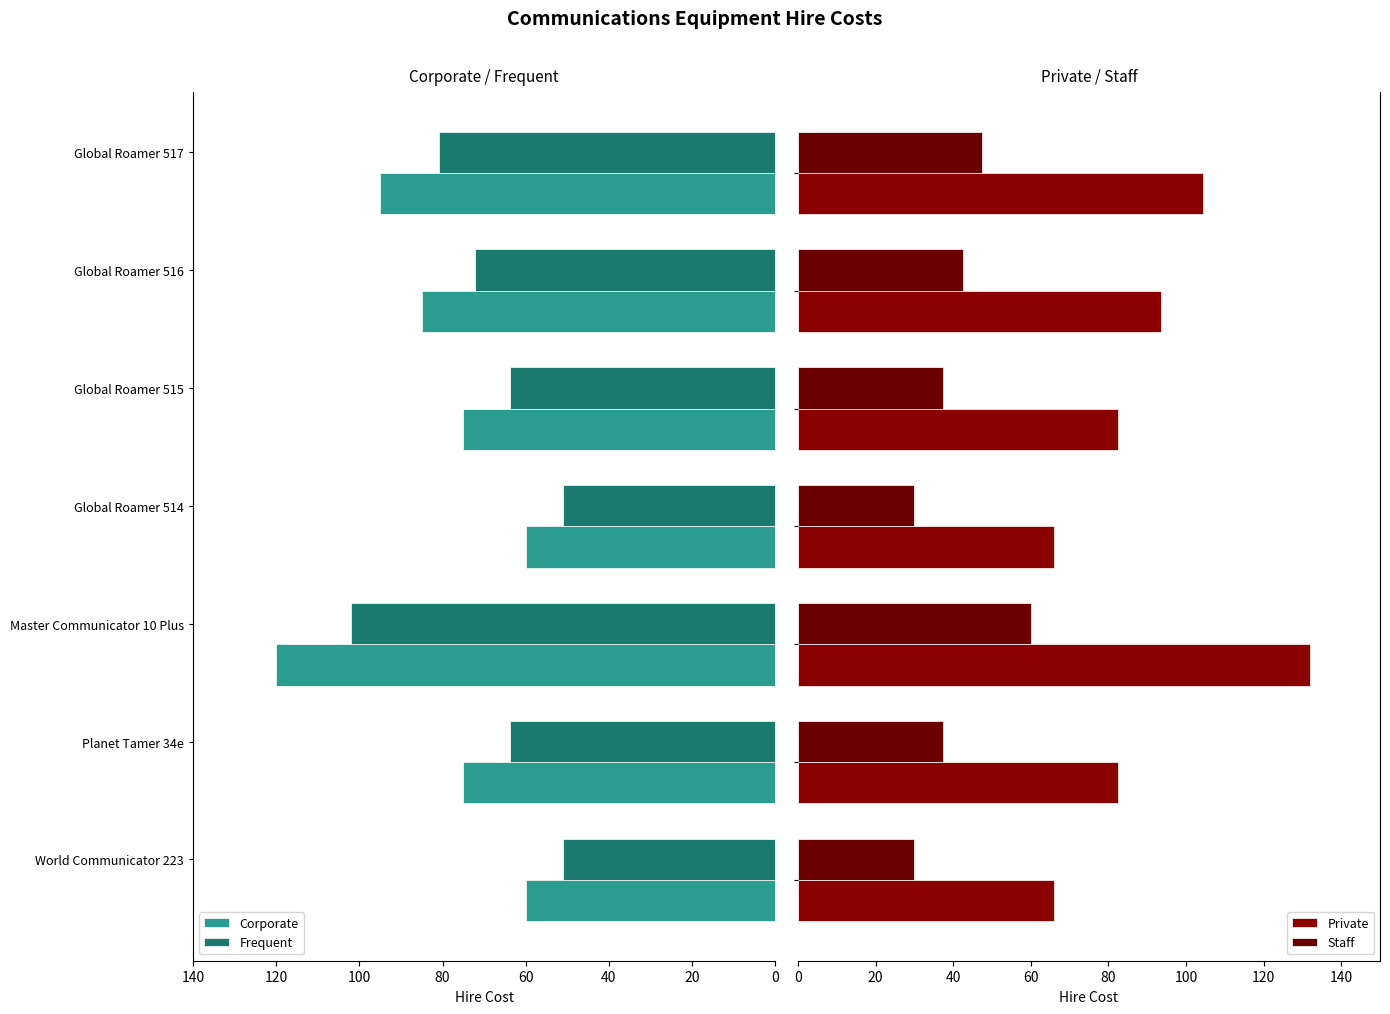

How many distinct data groups are displayed?

4